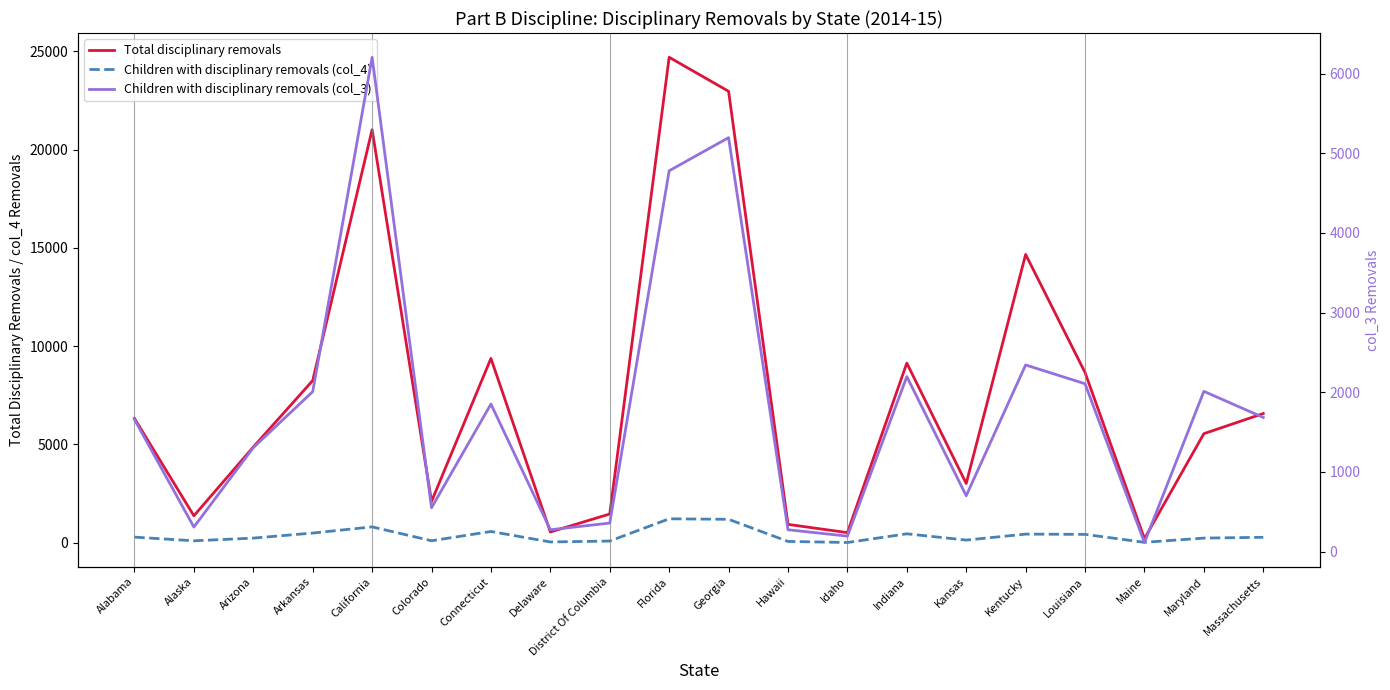

What is the average value of the Children with disciplinary removals (col_4) series?

353